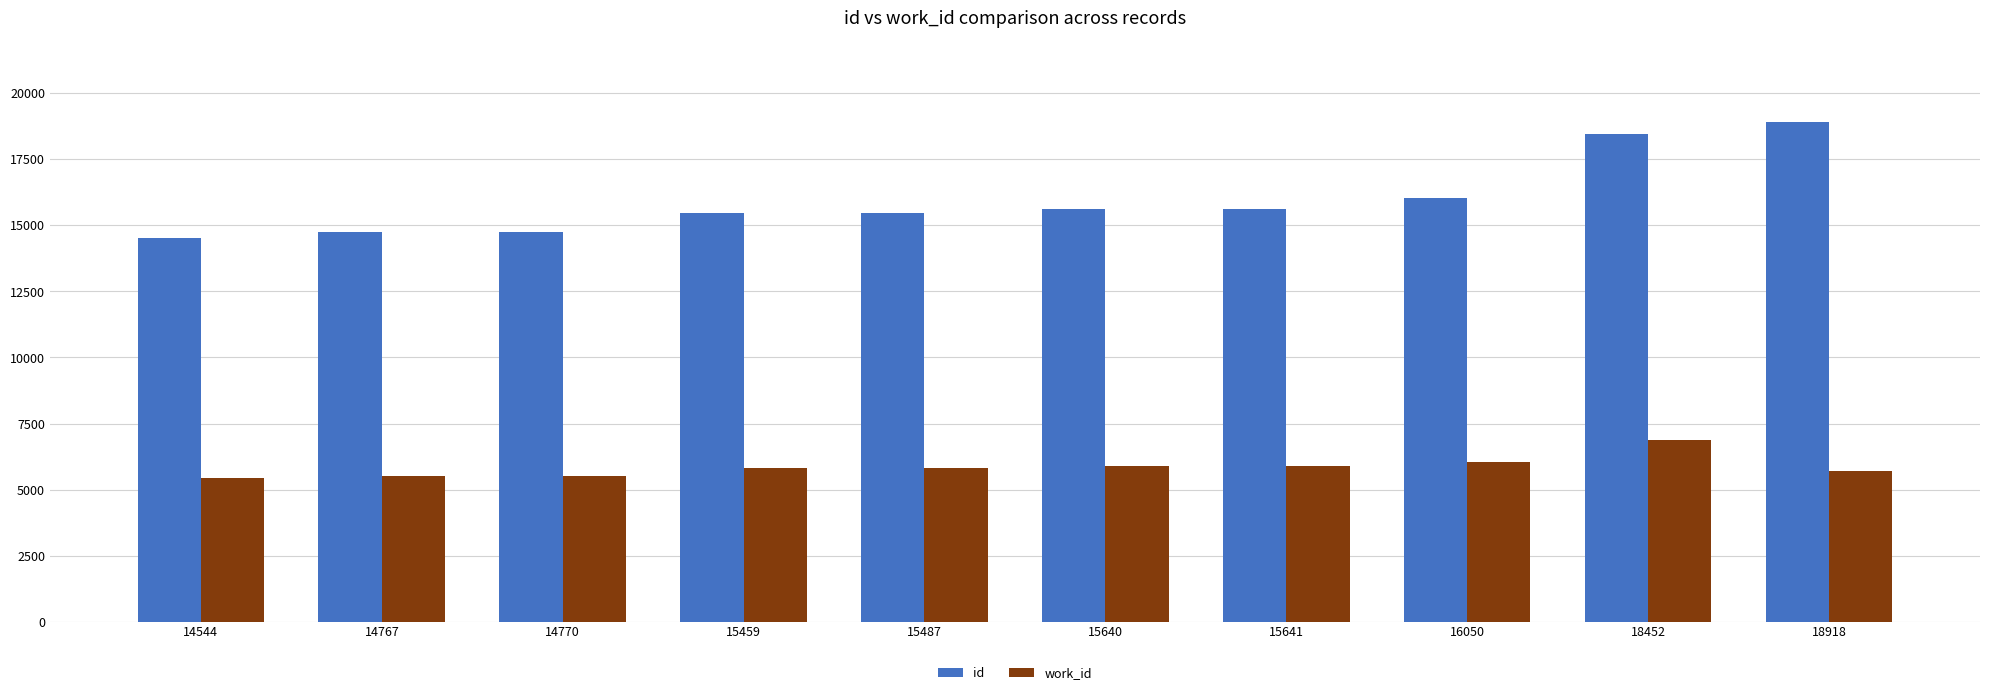

Which series has the largest total across all categories?

id